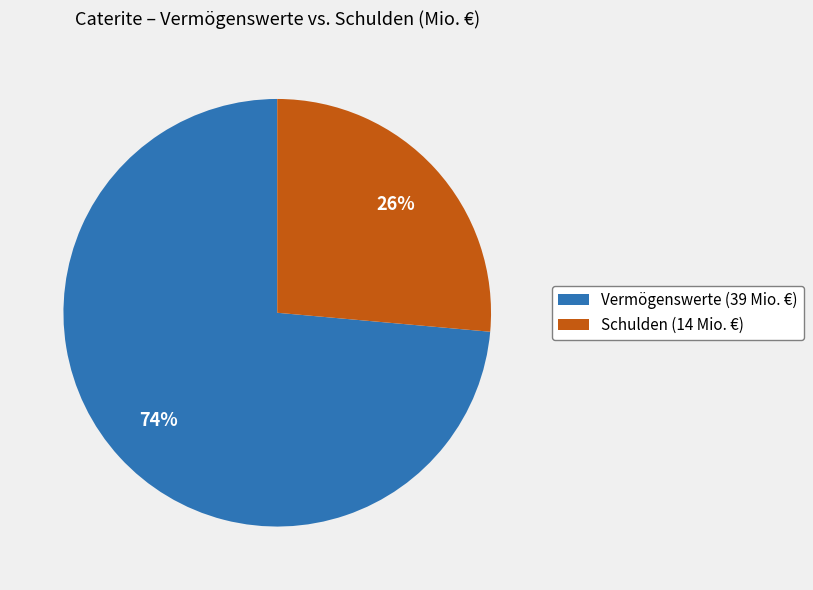

Do Schulden (14 Mio. €) and Vermögenswerte (39 Mio. €) together represent more than half of the pie?

Yes